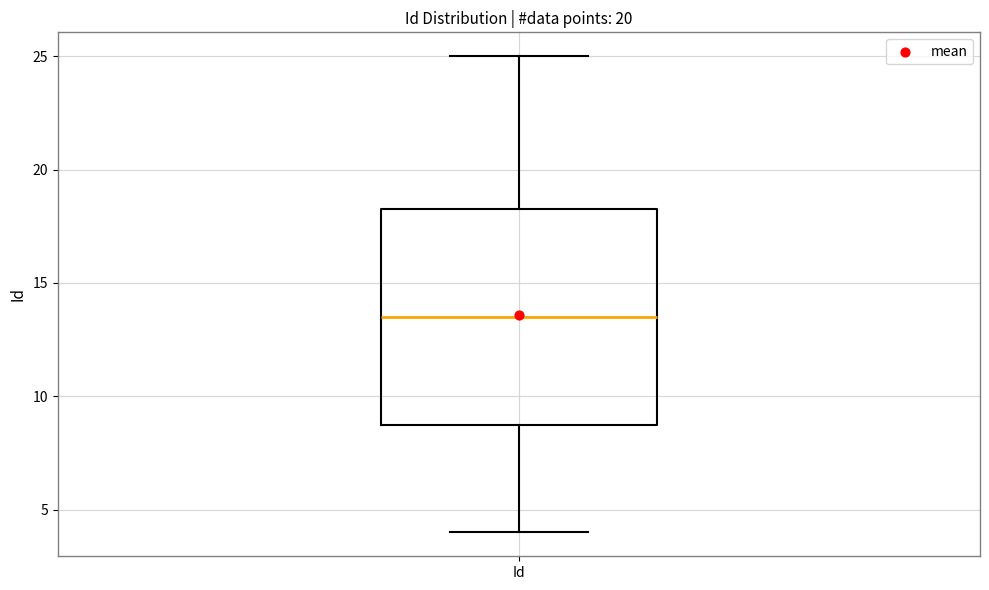

Read this box plot against the y-axis: the position of the median line, the range covered by the box, and the ends of both whiskers. The values are not printed on the chart, so give them approximately, as read against the axis.

median 13.5, box 9.0 to 18.5, whiskers 4.0 to 25.0